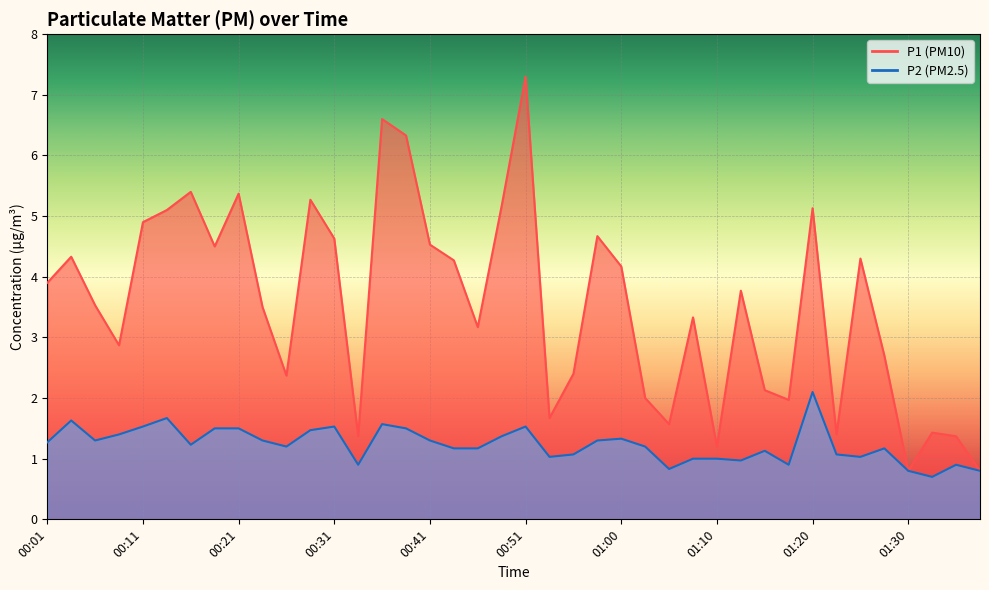

True or false: P1 and P2 cross at least once.

False